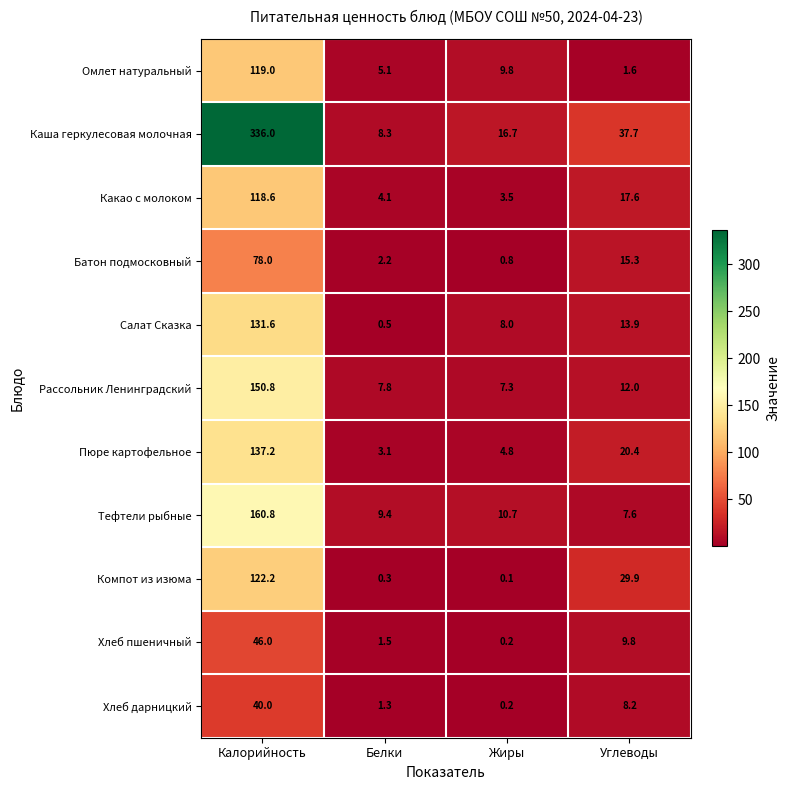

List the series in order of their peak value, lowest first.

Хлеб дарницкий, Хлеб пшеничный, Батон подмосковный, Какао с молоком, Омлет натуральный, Компот из изюма, Салат Сказка, Пюре картофельное, Рассольник Ленинградский, Тефтели рыбные, Каша геркулесовая молочная